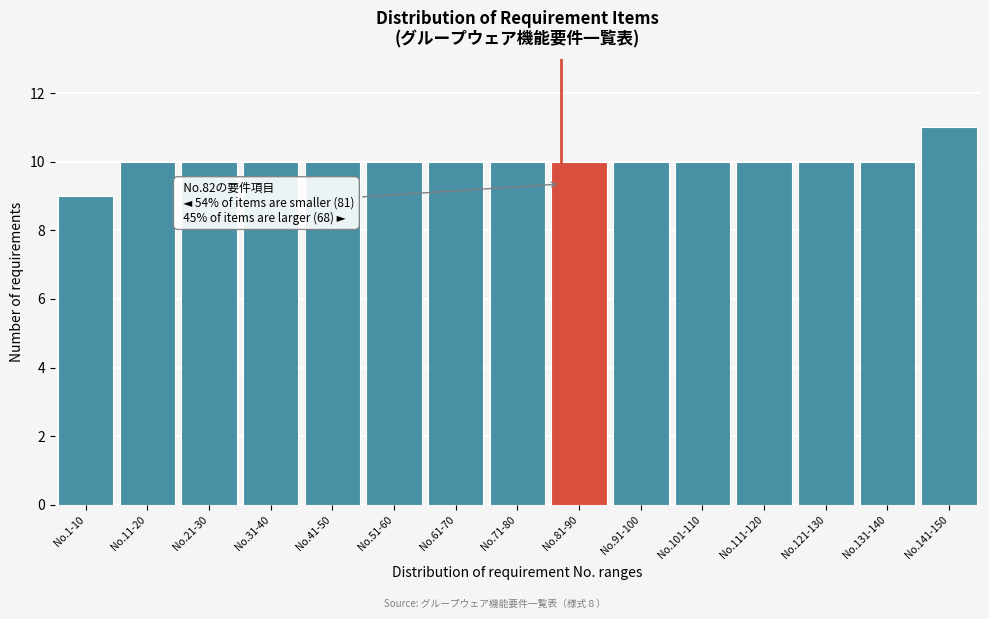

Reading left to right, transcribe all the data shown in this chart.

9	10	10	10	10	10	10	10	10	10	10	10	10	10	11